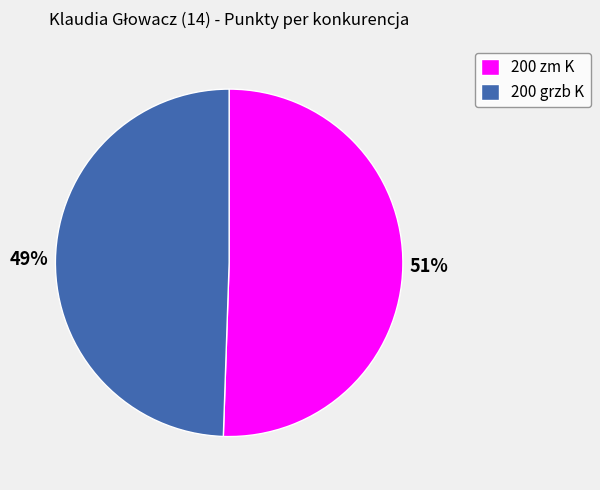

Count the number of slices in the pie.

2